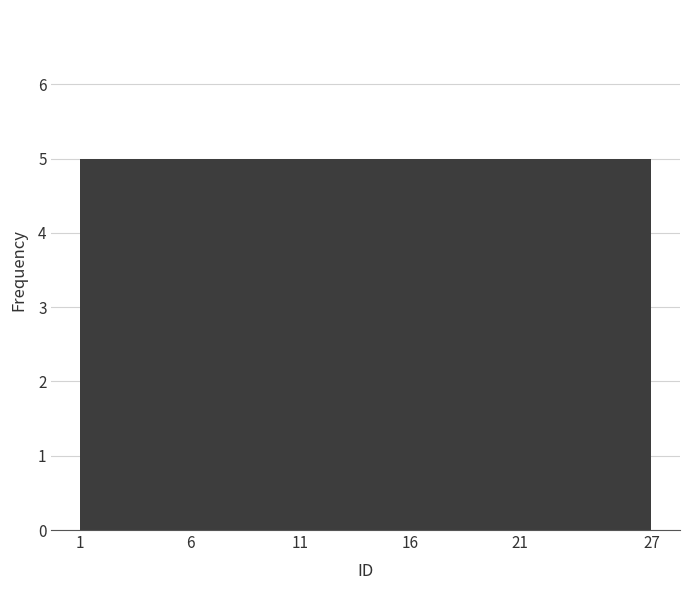

Reading left to right, transcribe this chart: for each bar, give the range it covers on the x-axis and its height. The values are not printed on the chart, so give them approximately, as read against the axis.

1 to 6: 5
6 to 11: 5
11 to 16: 5
16 to 21: 5
21 to 27: 5